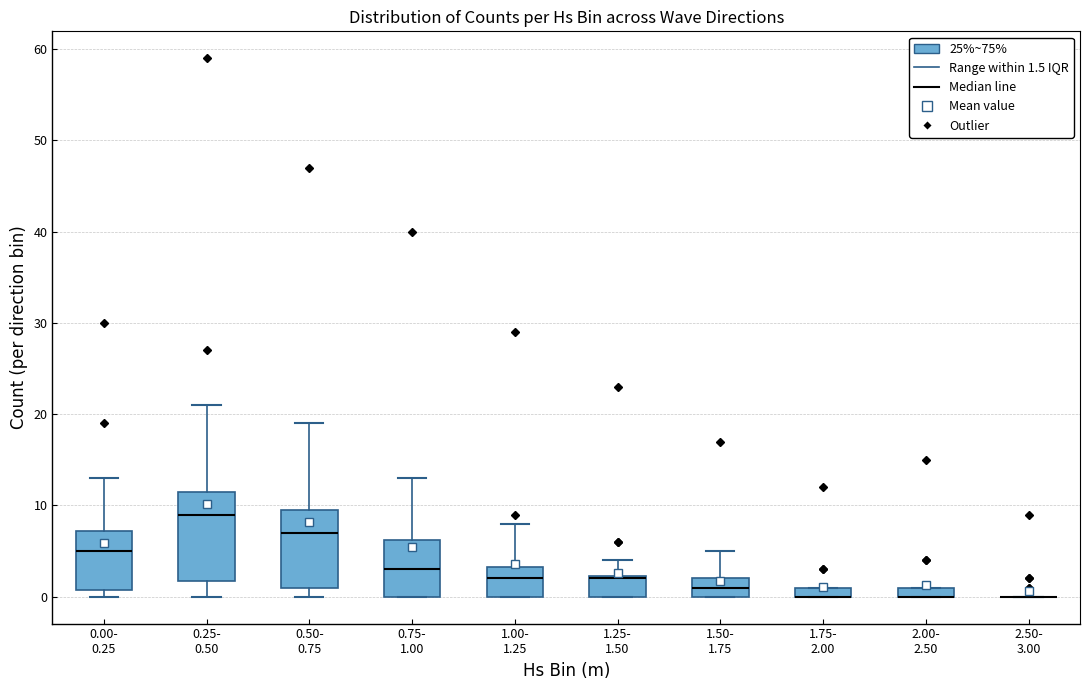

Where is the upper edge of the box for 0.50- 0.75 on the y-axis? The values are not printed on the chart, so give them approximately, as read against the axis.

10